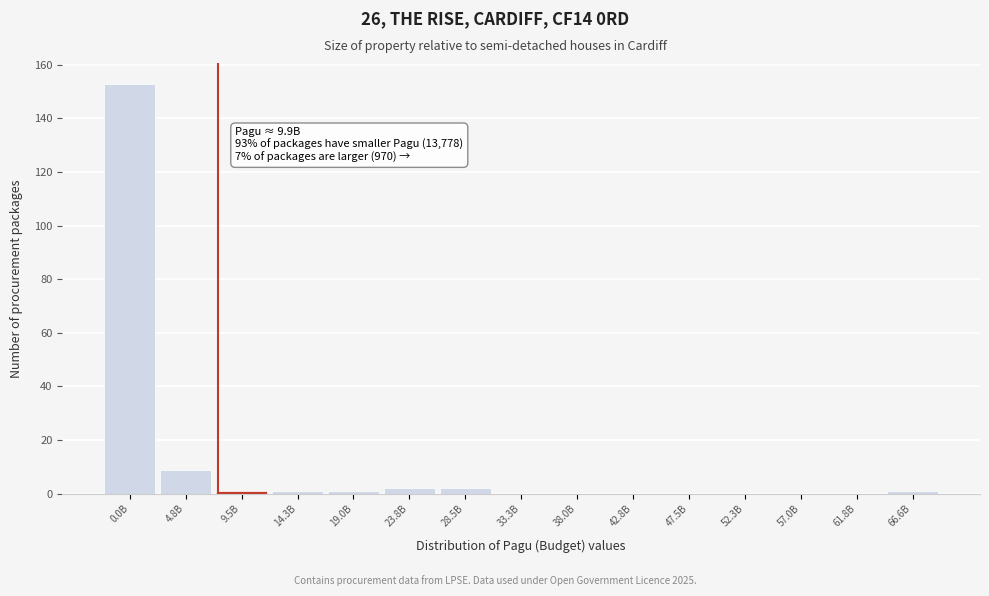

Reading right to left, list all the values displayed in this chart.

66.6B=1	61.8B=0	57.0B=0	52.3B=0	47.5B=0	42.8B=0	38.0B=0	33.3B=0	28.5B=2	23.8B=2	19.0B=1	14.3B=1	9.5B=1	4.8B=9	0.0B=153